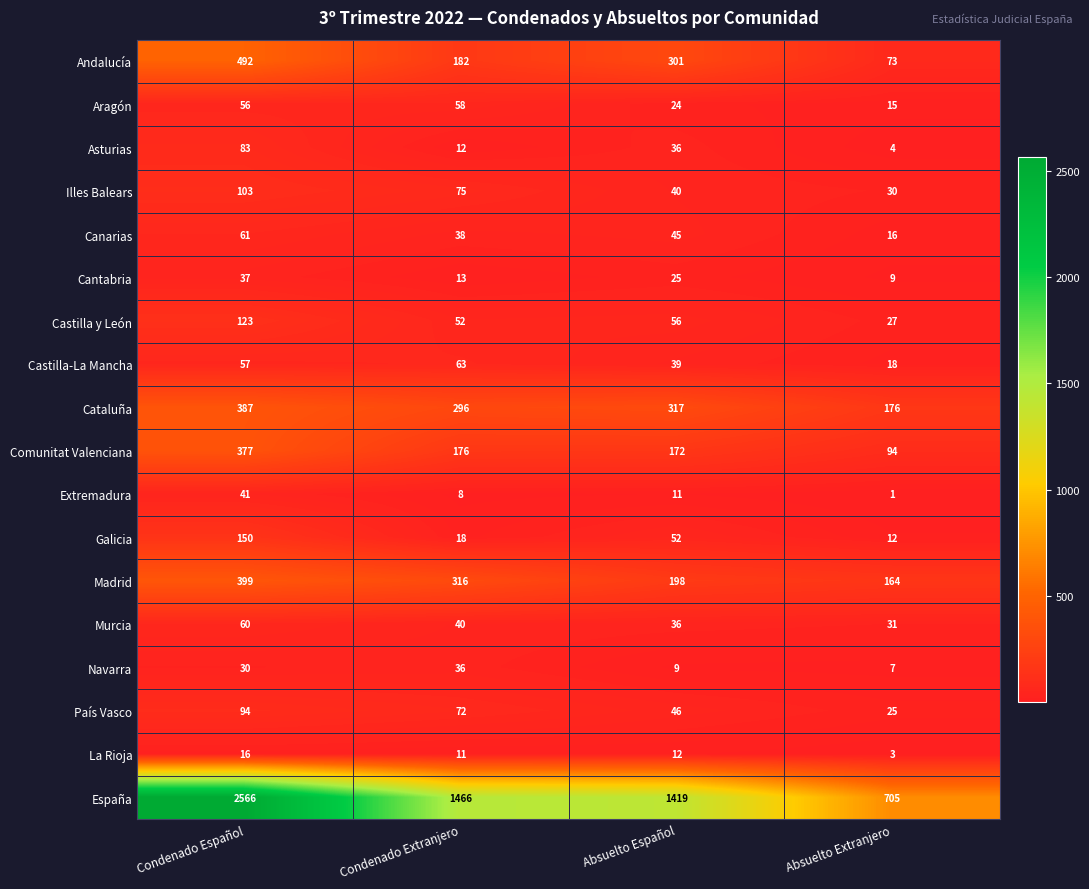

Which category has the highest value in the España series?

Condenado Español